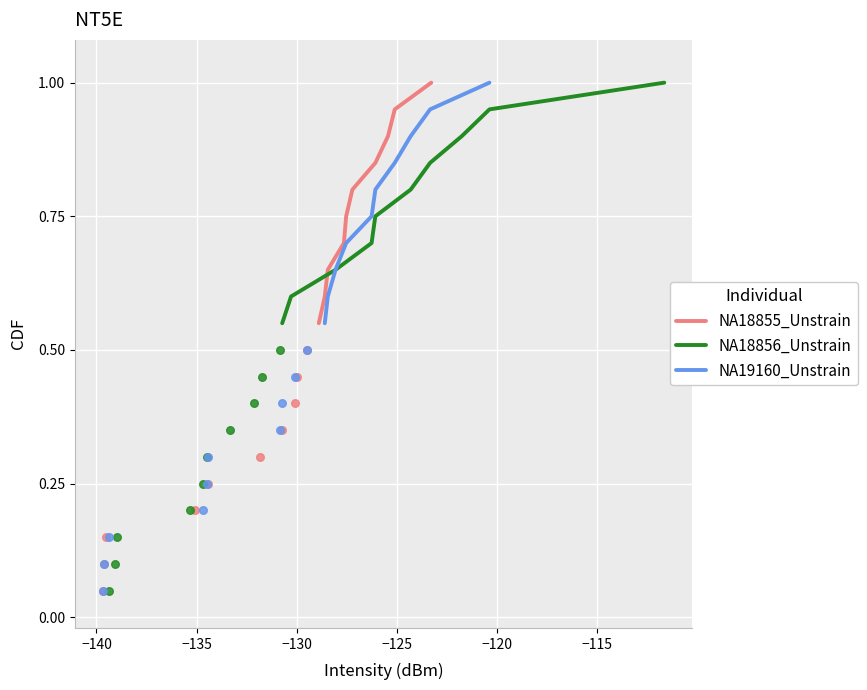

What are all the series names shown in the legend?

NA18855_Unstrain, NA18856_Unstrain, NA19160_Unstrain